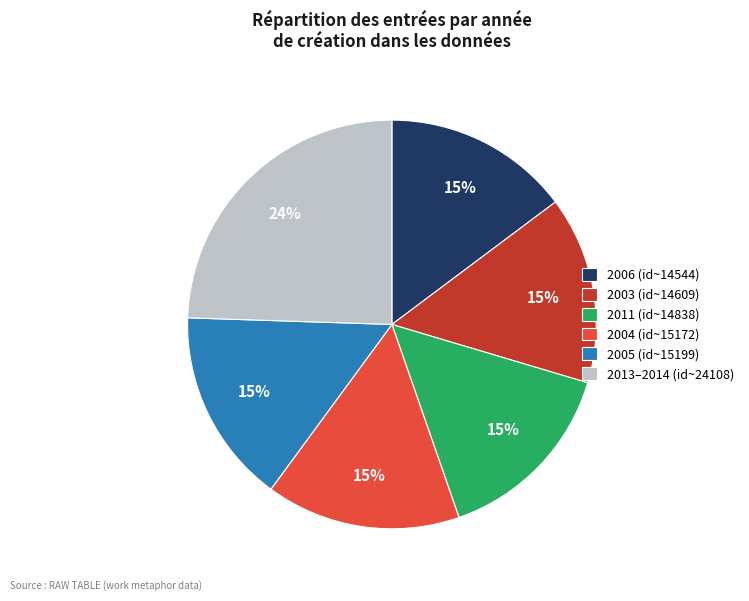

Is there any slice that represents more than half of the pie?

No